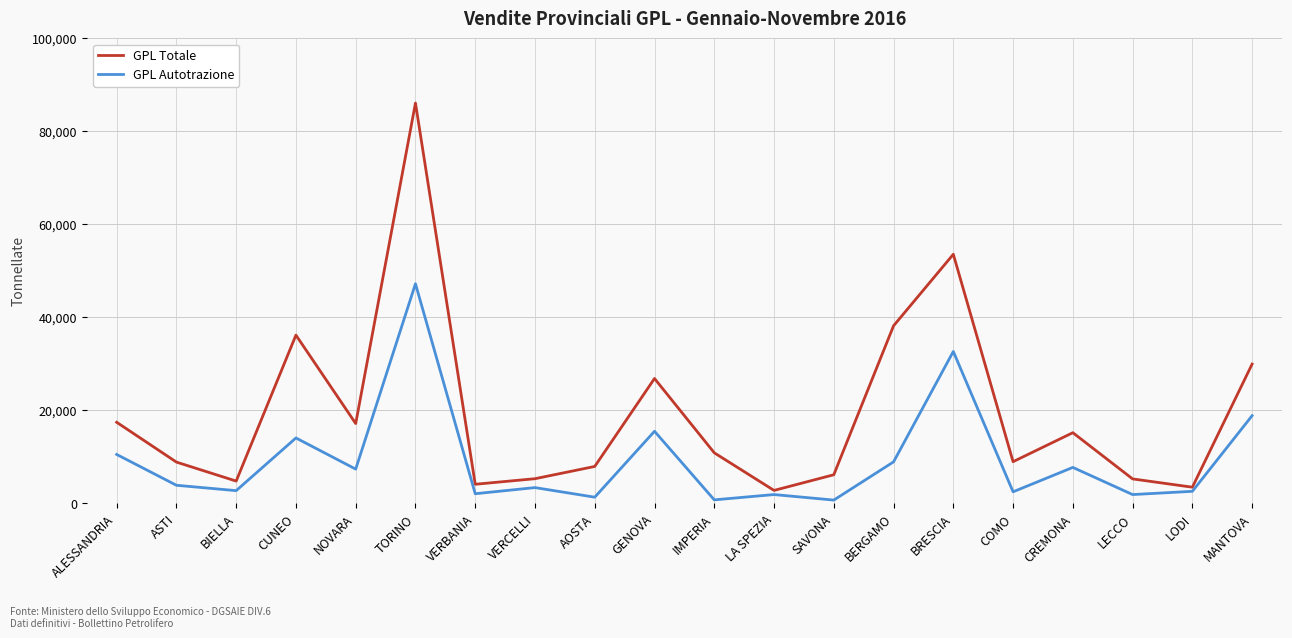

List the series in order of their peak value, highest first.

GPL Totale, GPL Autotrazione